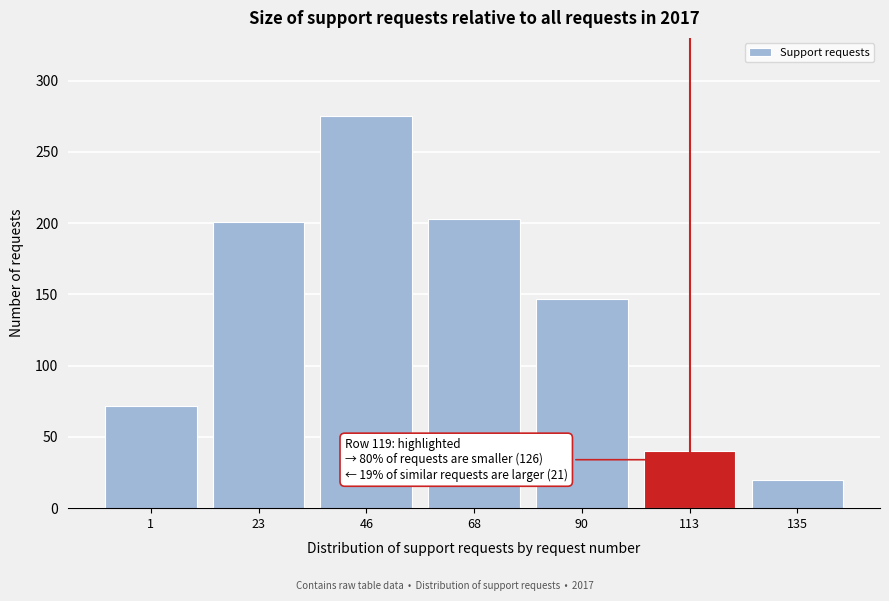

Reading left to right, extract all data points from this chart.

72	201	275	203	147	40	20